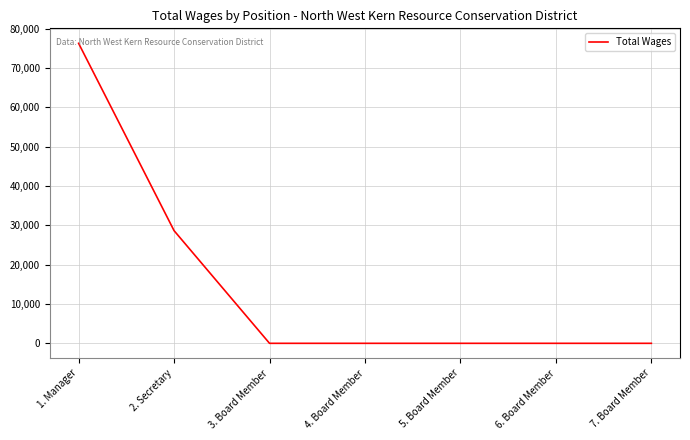

Count the values in the range 0 to 28657.

6